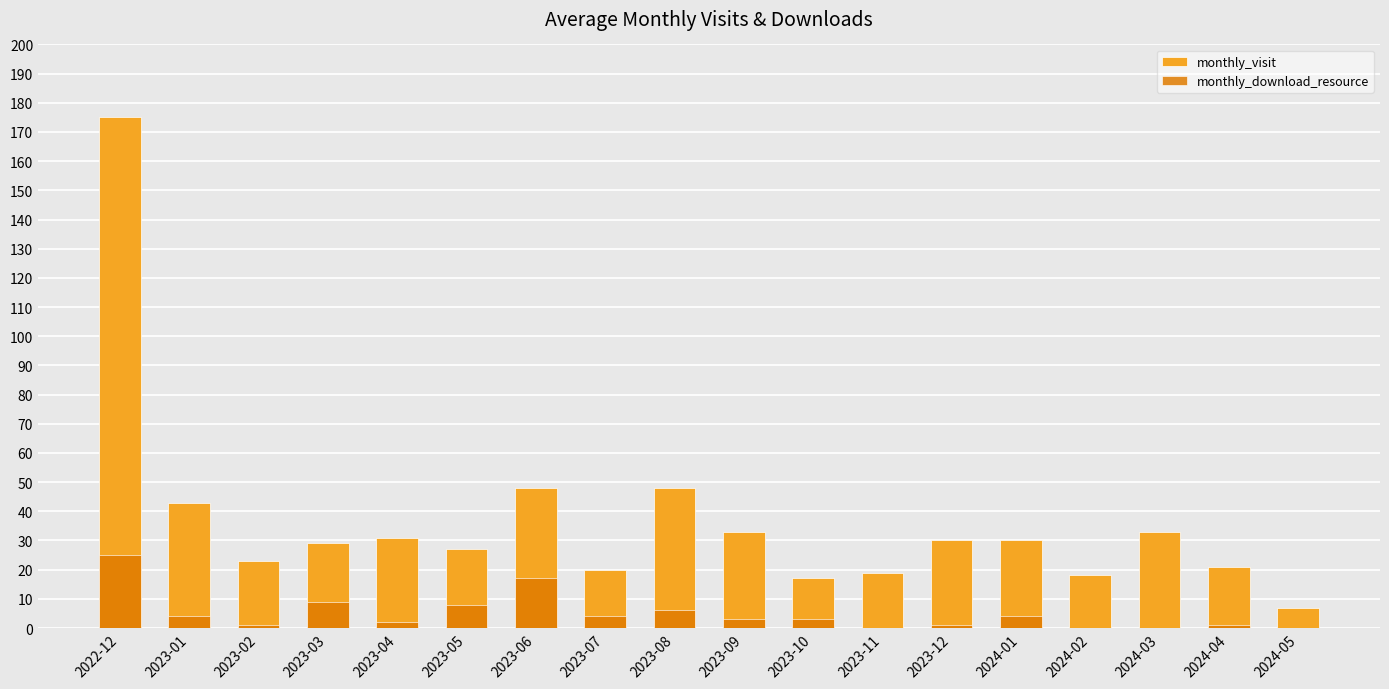

Reading left to right, list all the values displayed in this chart.

monthly_visit: 175	43	23	29	31	27	48	20	48	33	17	19	30	30	18	33	21	7
monthly_download_resource: 25	4	1	9	2	8	17	4	6	3	3	0	1	4	0	0	1	0